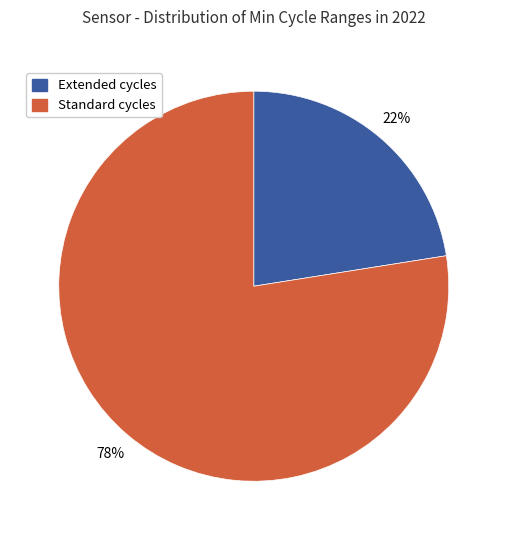

What is the smallest slice in the pie chart?

Extended cycles